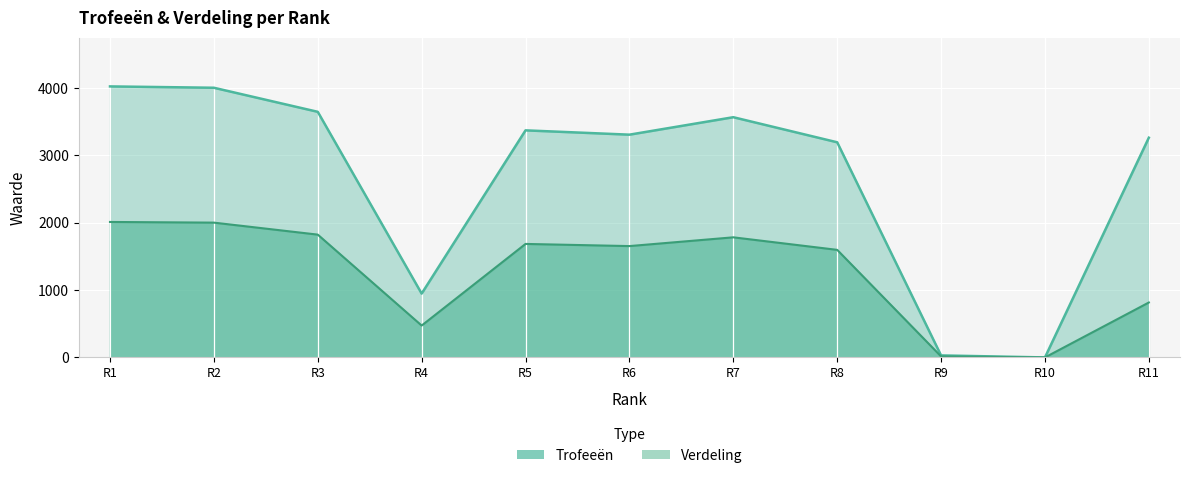

True or false: Verdeling and Trofeeën intersect in this chart.

False